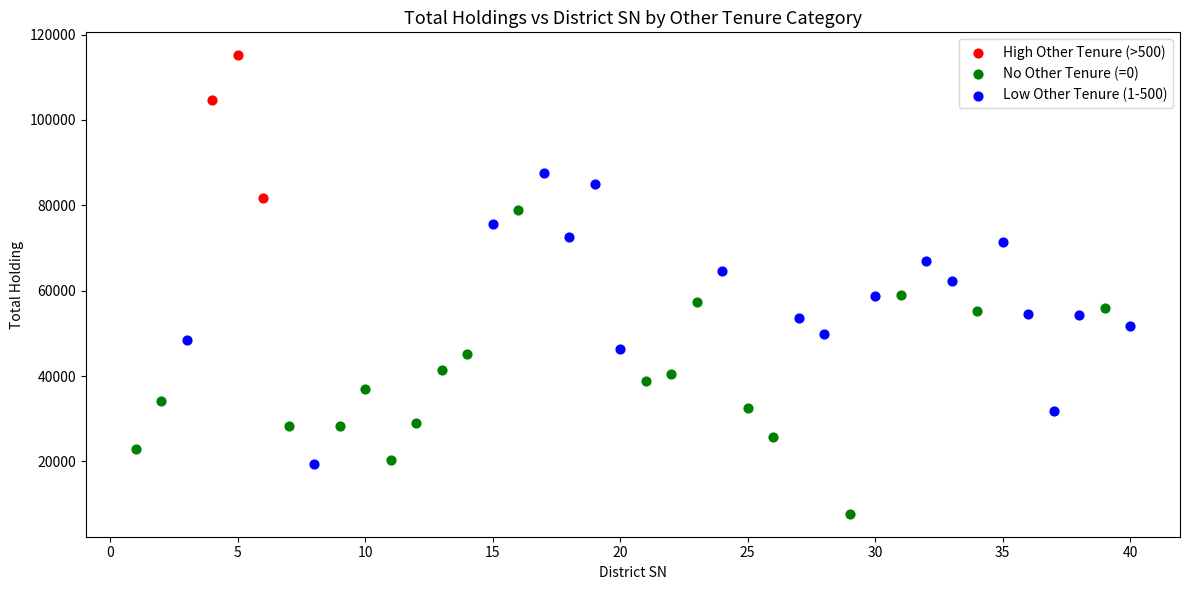

Which series contains the highest Y value?

High Other Tenure (>500)